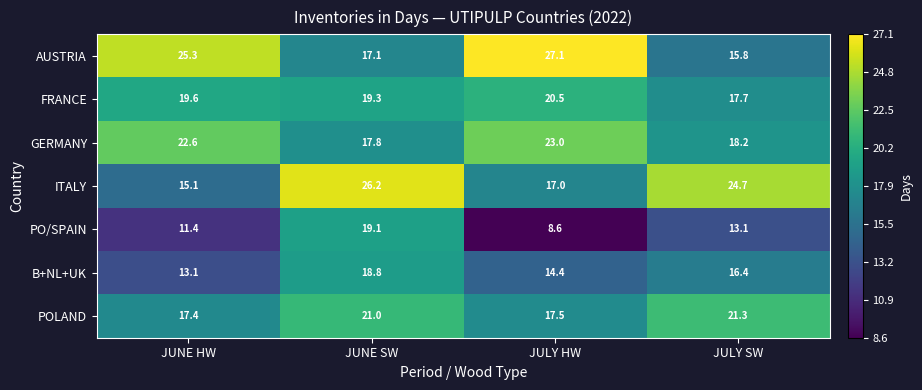

At which category is the sum across all series the highest?

JUNE SW